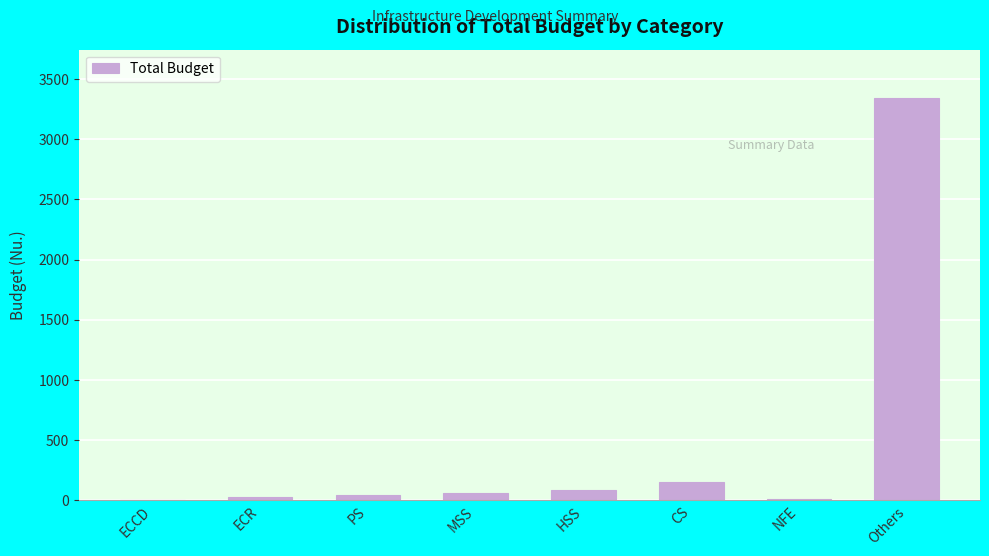

True or false: the data shows 88 at HSS.

True